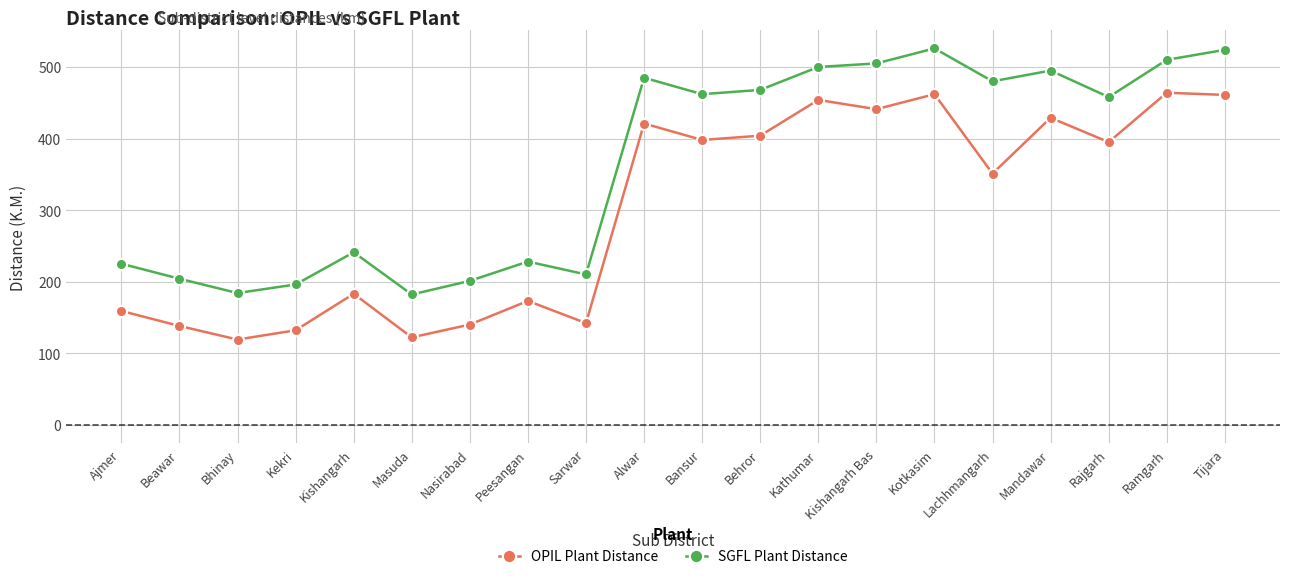

Where is OPIL Plant Distance nearest to the value 291?

Lachhmangarh